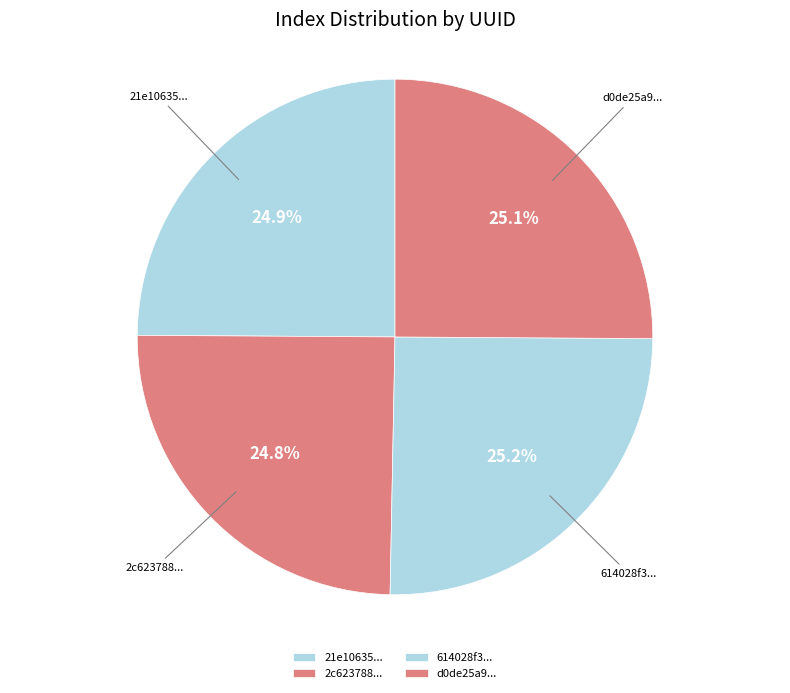

Approximately how many times larger is the value at d0de25a9... compared to 2c623788...?

1.0